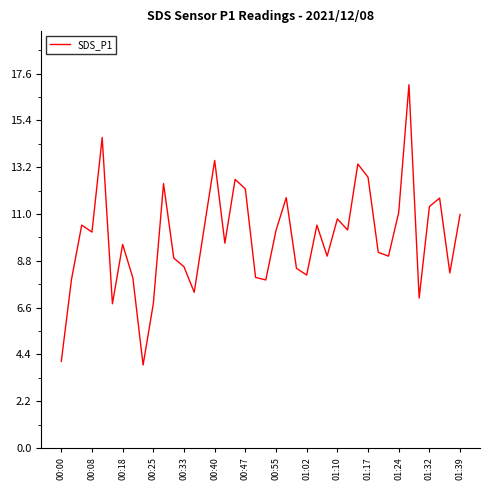

What is the minimum value shown in the chart?

3.9